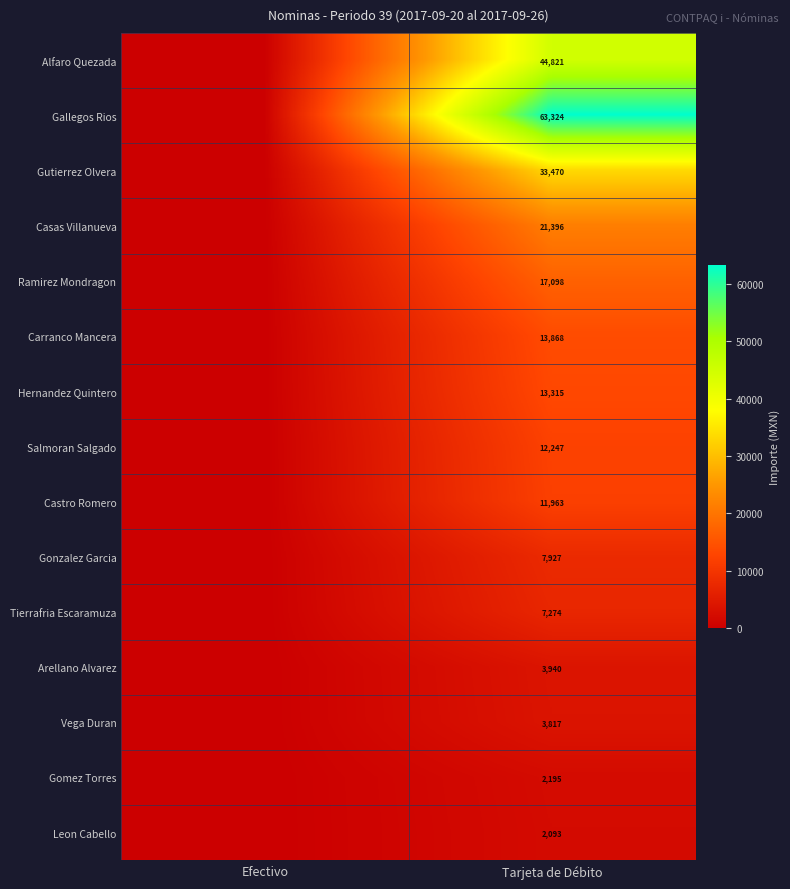

Which has a higher value, Efectivo or Tarjeta de Débito?

Tarjeta de Débito